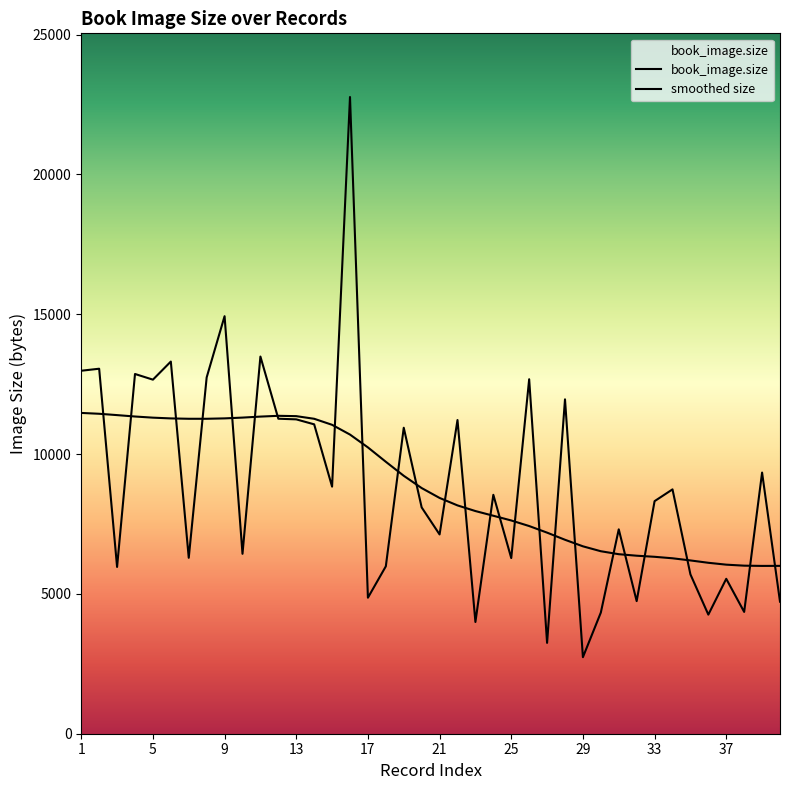

Rank the categories by value from lowest to highest.

29, 27, 23, 36, 30, 38, 40, 32, 17, 37, 35, 3, 18, 25, 7, 10, 21, 31, 20, 33, 24, 34, 15, 39, 19, 14, 22, 13, 12, 28, 5, 26, 8, 4, 1, 2, 6, 11, 9, 16